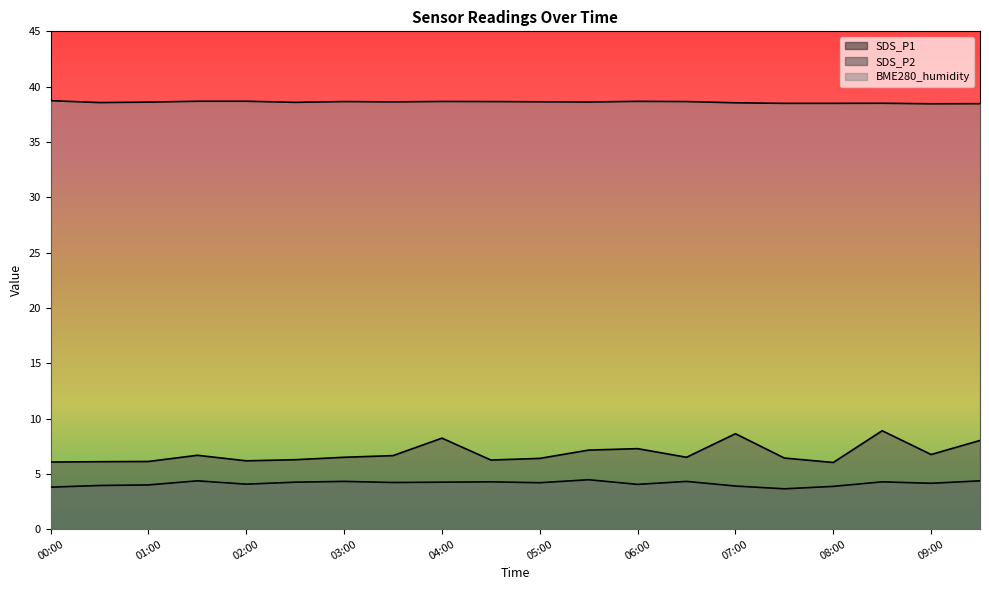

Is it true that SDS_P1 equals 10.0 at 00:30?

False